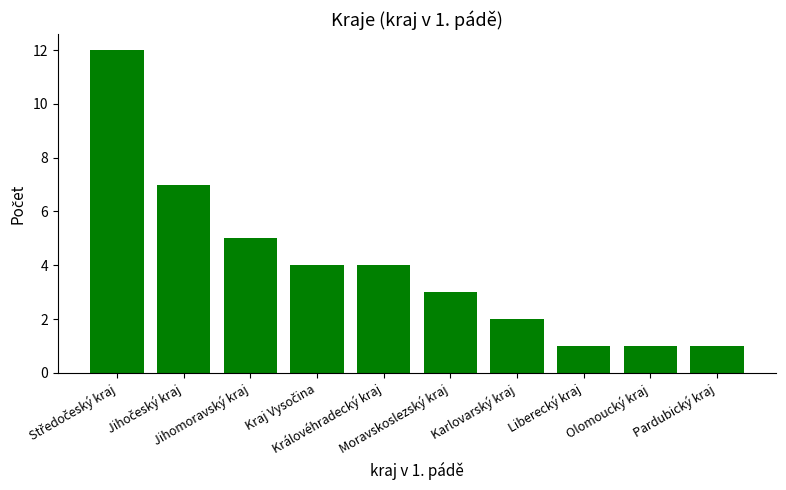

What is the smallest value displayed?

1